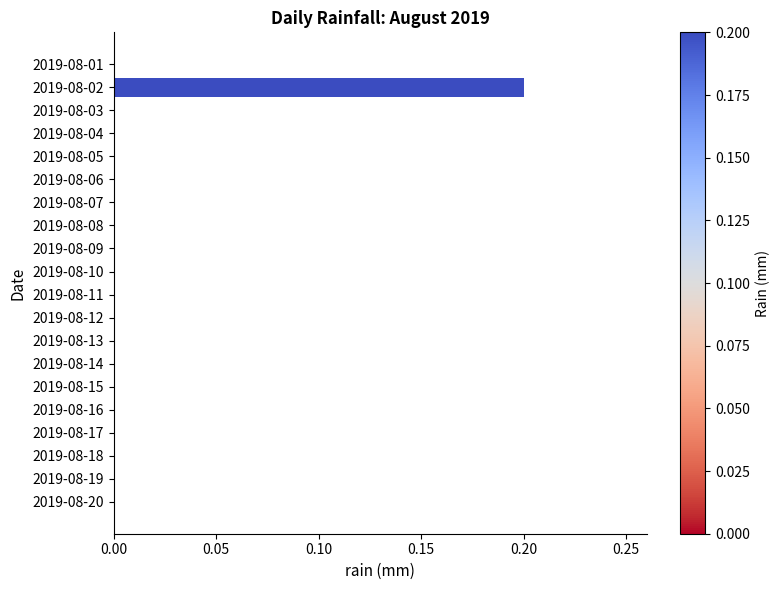

The chart shows a value of 0.1 at 2019-08-07. True or false?

False